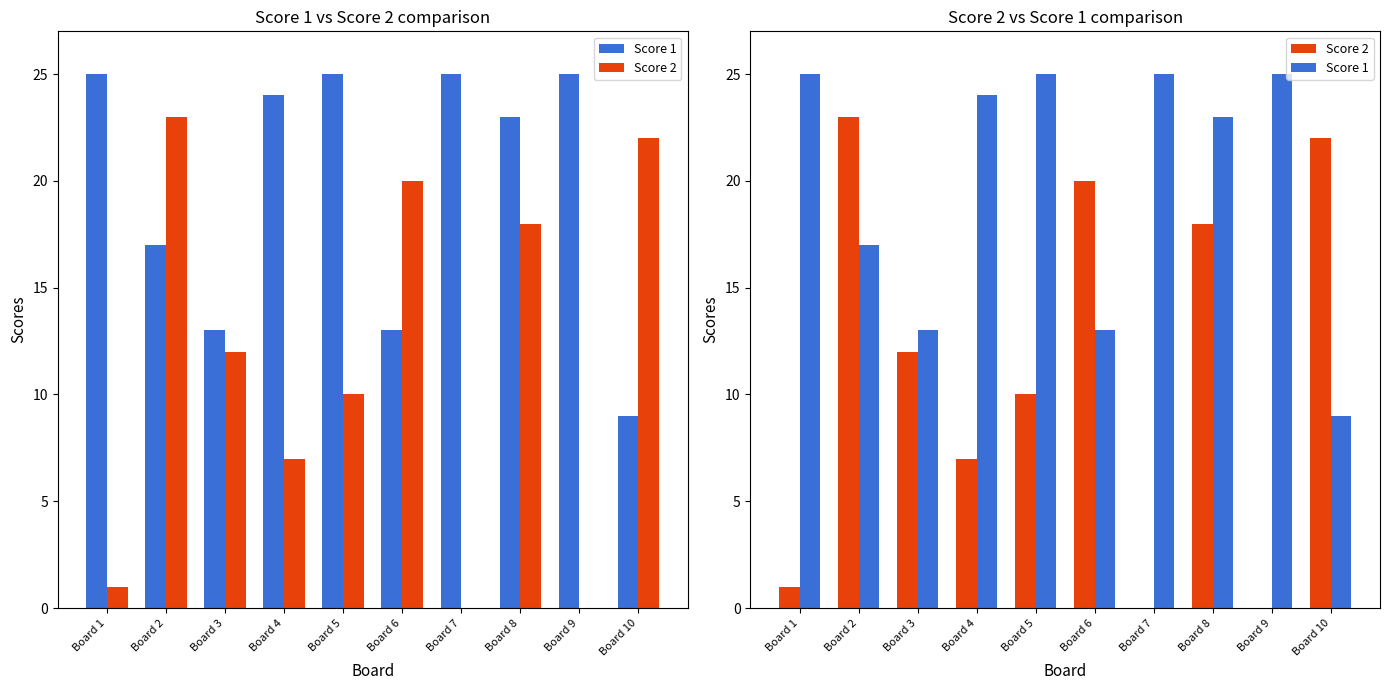

Which series has the widest spread of values?

Score 2